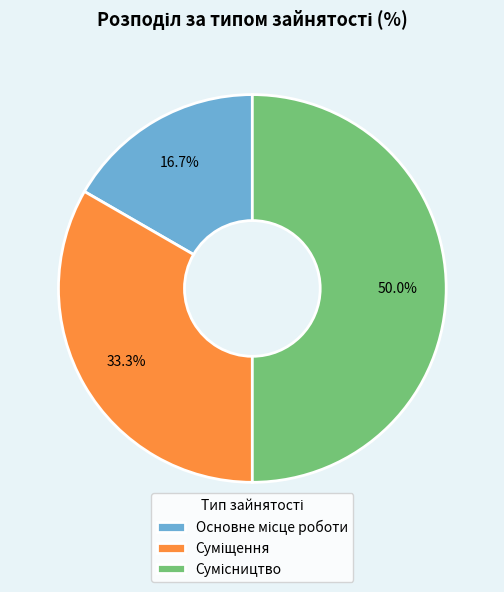

Combined, what portion of the pie is Основне місце роботи and Сумісництво?

66.7%